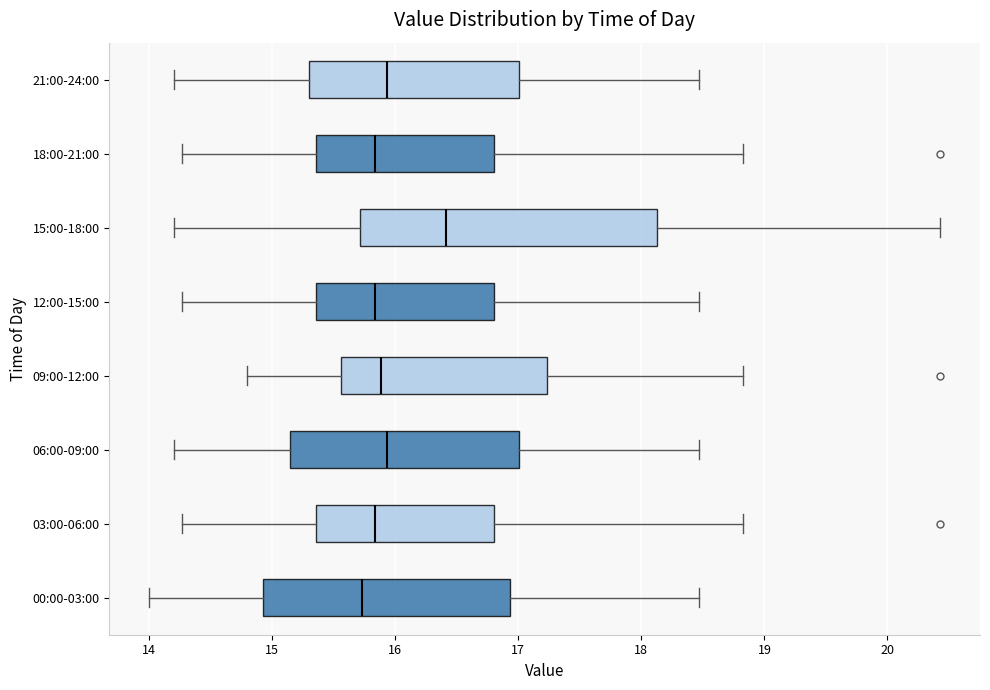

Reading bottom to top, transcribe this box plot: for each box, give where its median line is, the range the box spans, and where its two whiskers end, as read against the x-axis. The values are not printed on the chart, so give them approximately, as read against the axis.

00:00-03:00: median 15.7, box 14.9 to 16.9, whiskers 14.0 to 18.5
03:00-06:00: median 15.8, box 15.4 to 16.8, whiskers 14.3 to 18.8
06:00-09:00: median 15.9, box 15.1 to 17.0, whiskers 14.2 to 18.5
09:00-12:00: median 15.9, box 15.6 to 17.2, whiskers 14.8 to 18.8
12:00-15:00: median 15.8, box 15.4 to 16.8, whiskers 14.3 to 18.5
15:00-18:00: median 16.4, box 15.7 to 18.1, whiskers 14.2 to 20.4
18:00-21:00: median 15.8, box 15.4 to 16.8, whiskers 14.3 to 18.8
21:00-24:00: median 15.9, box 15.3 to 17.0, whiskers 14.2 to 18.5